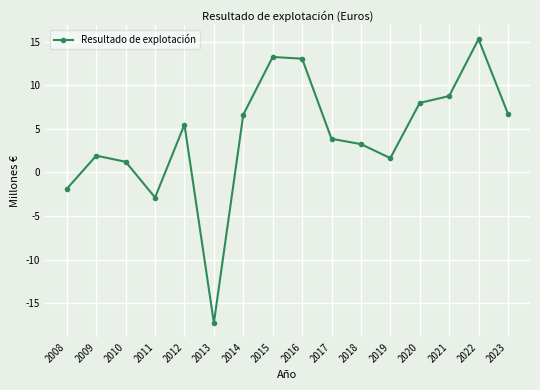

At which category does the chart reach its peak across all series?

2022